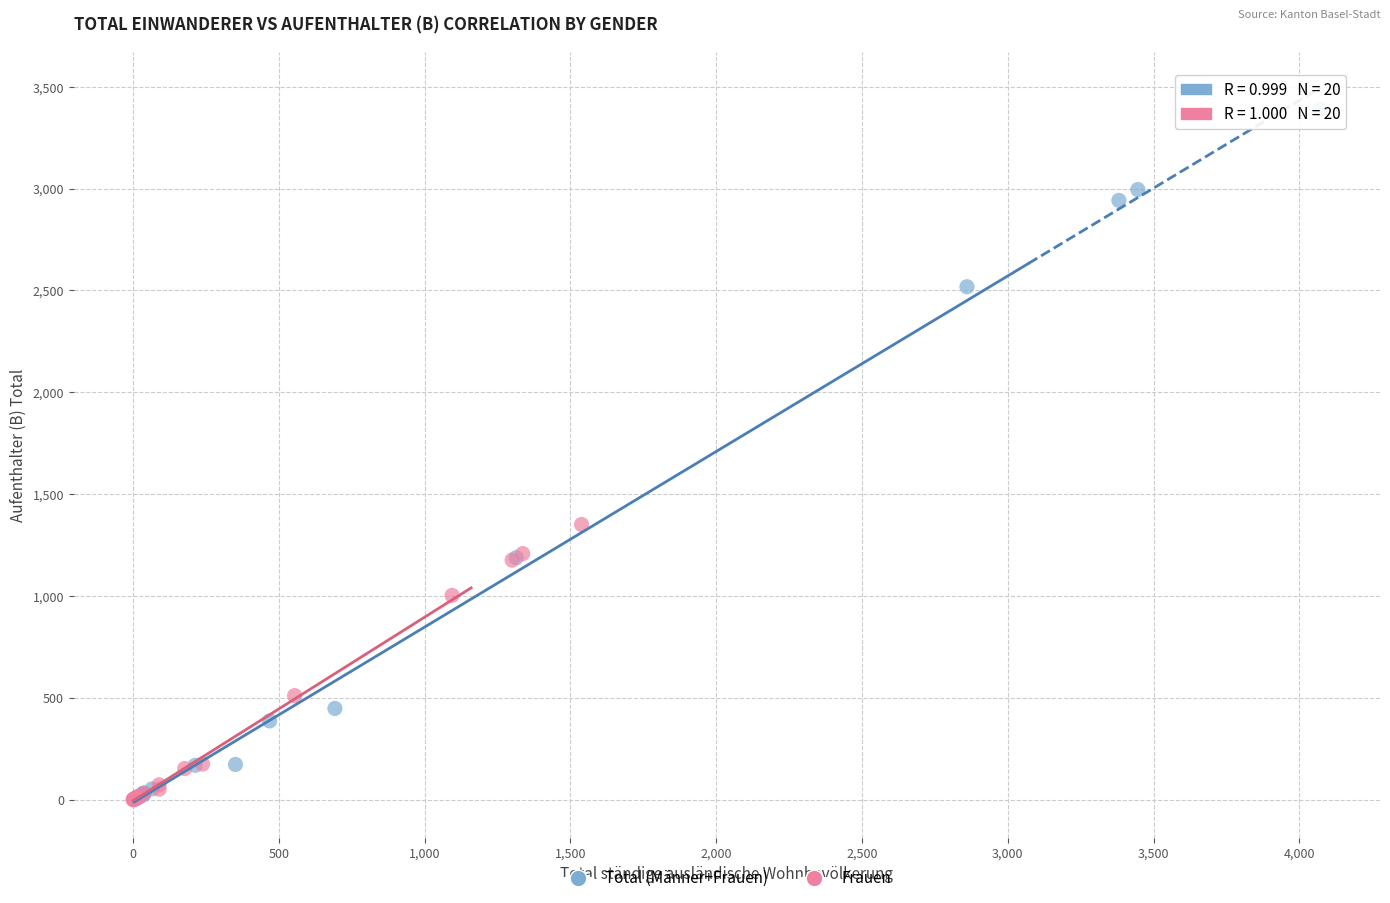

What are all the series names shown in the legend?

Total (Männer+Frauen), Frauen